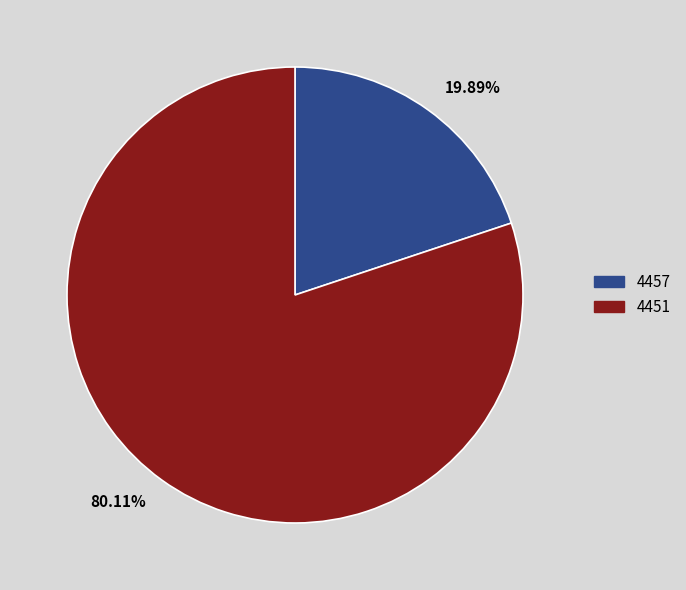

The 4451 slice represents 74% of the pie. True or false?

False